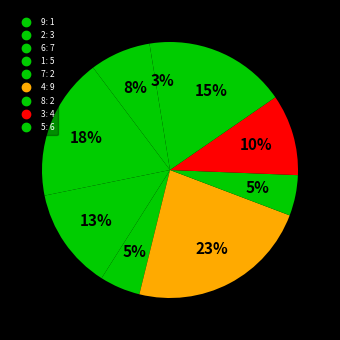

Which category has the biggest portion of the pie?

4